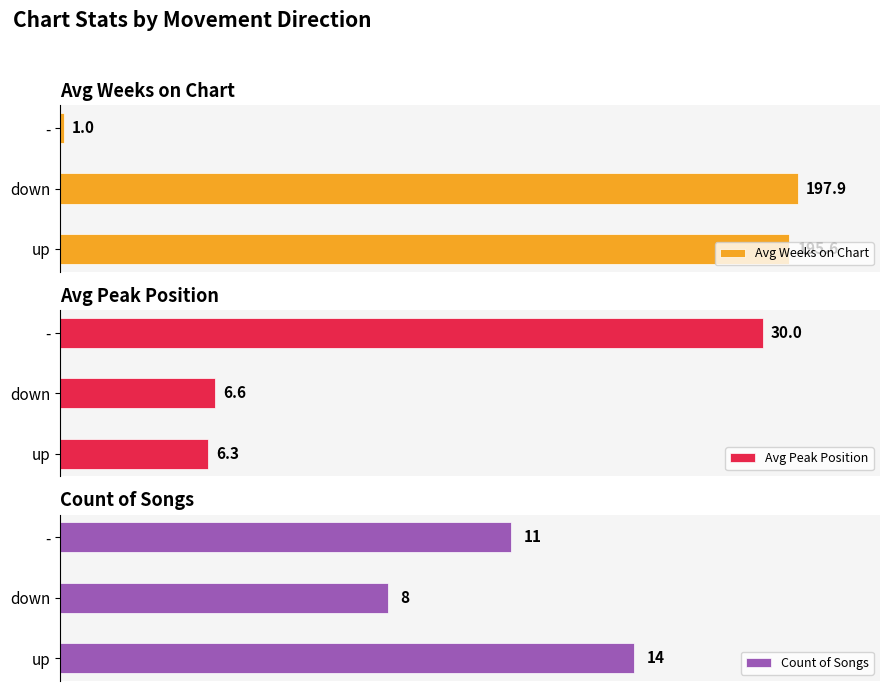

Where is Avg Weeks on Chart nearest to the value 99?

up